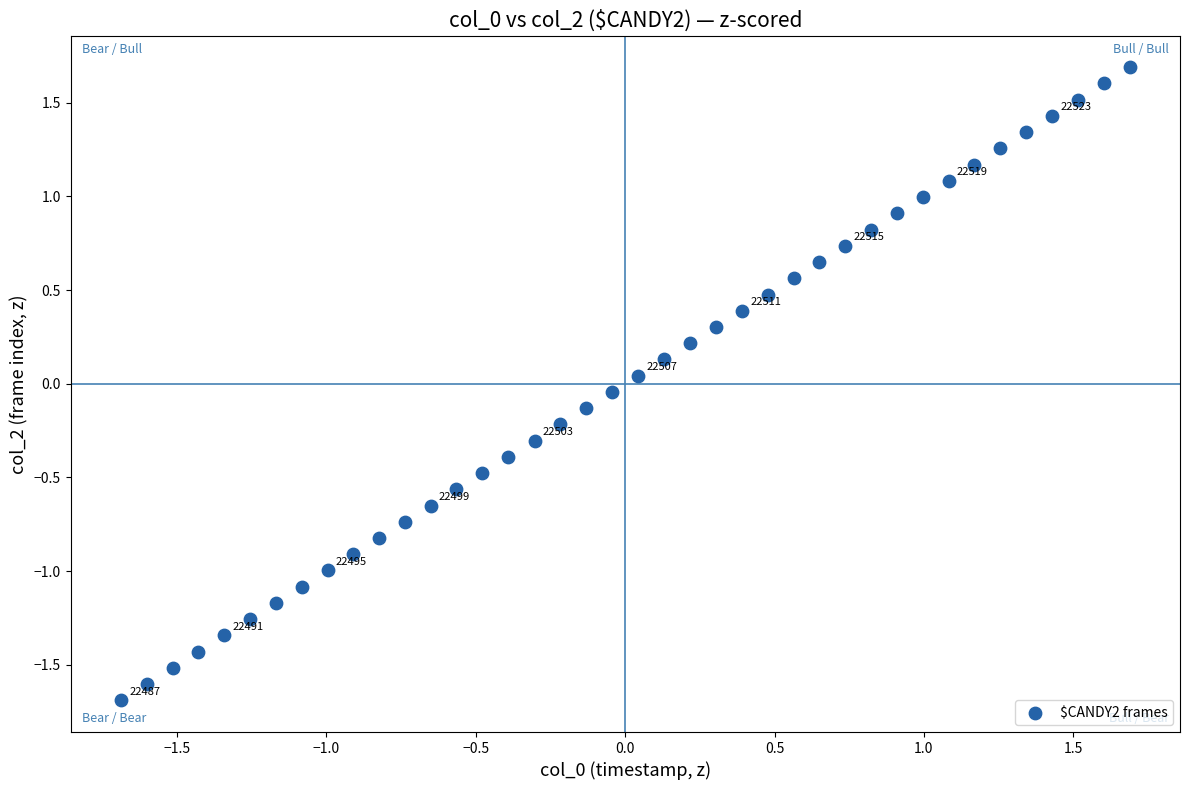

What is the range of X values (max minus min)?

3.4